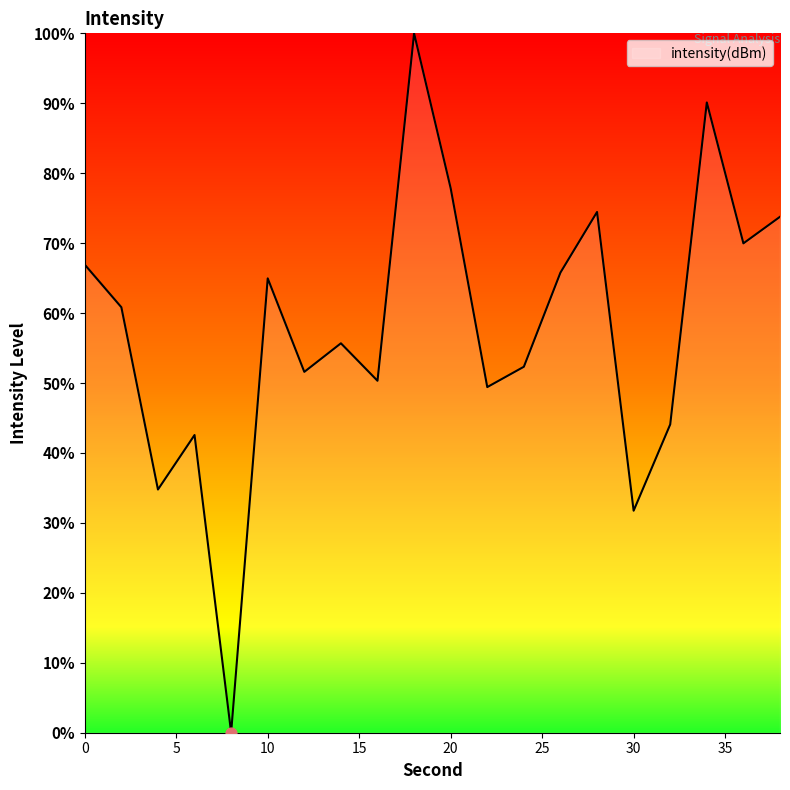

What is the greatest value displayed?

100.0